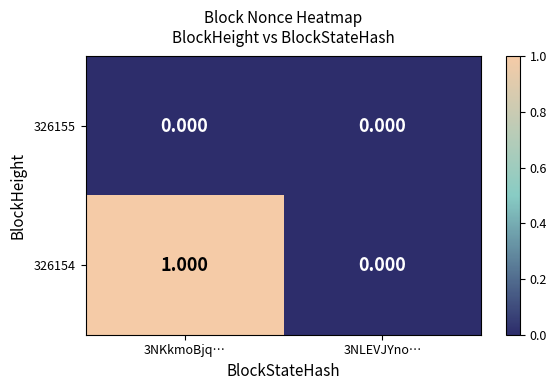

What is the total value across all series at 3NKkmoBjq…?

1